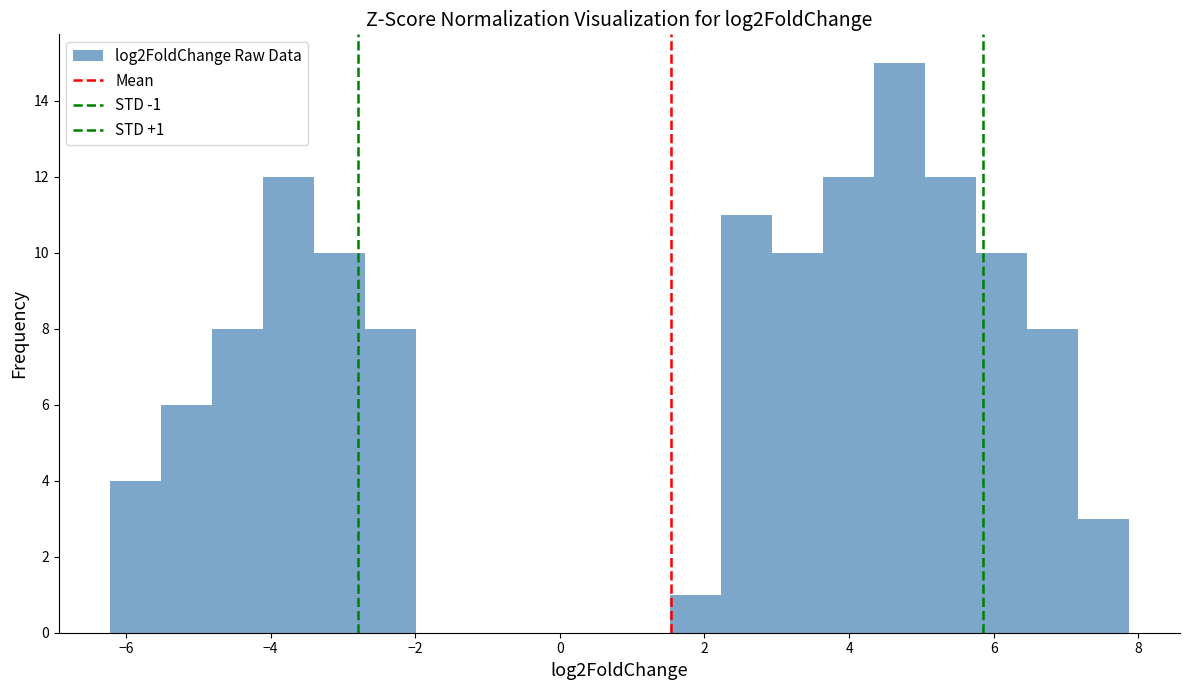

Read against the x-axis, roughly where is the centre of the tallest bar?

4.8